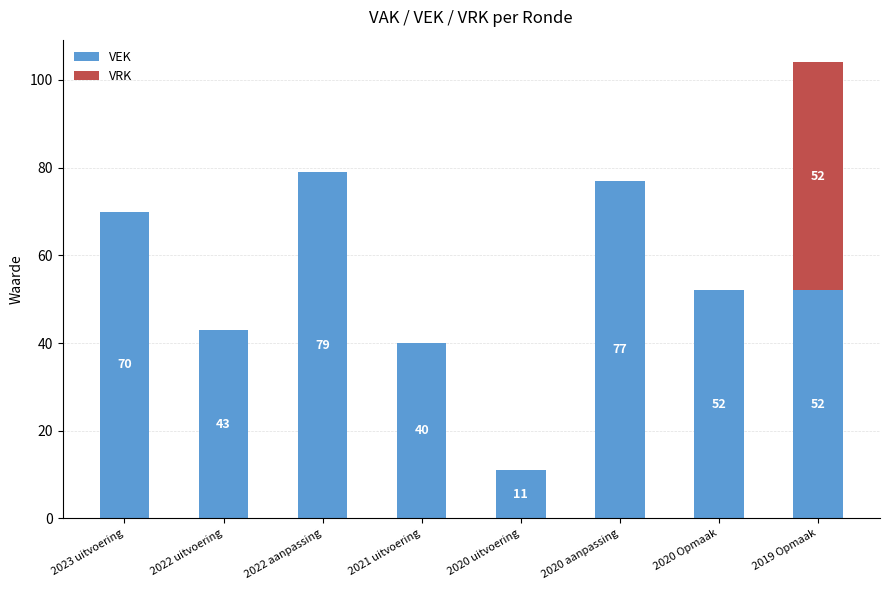

How many categories are shown in the chart?

8